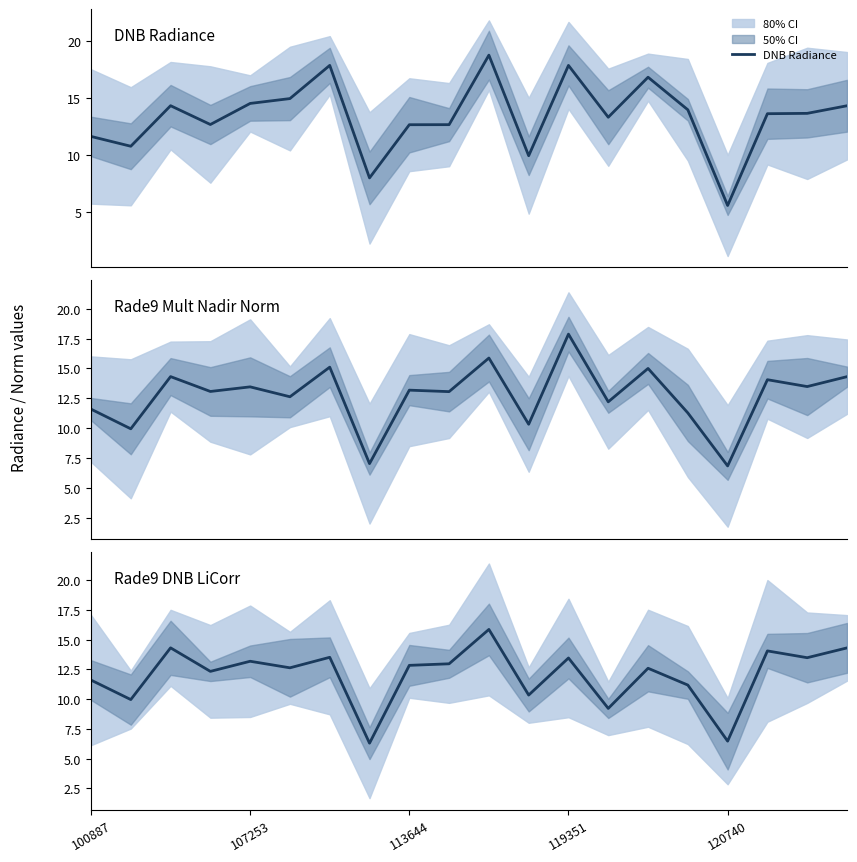

List the series in order of their overall mean, highest first.

DNB Radiance, Rade9 Mult Nadir Norm, Rade9 DNB LiCorr